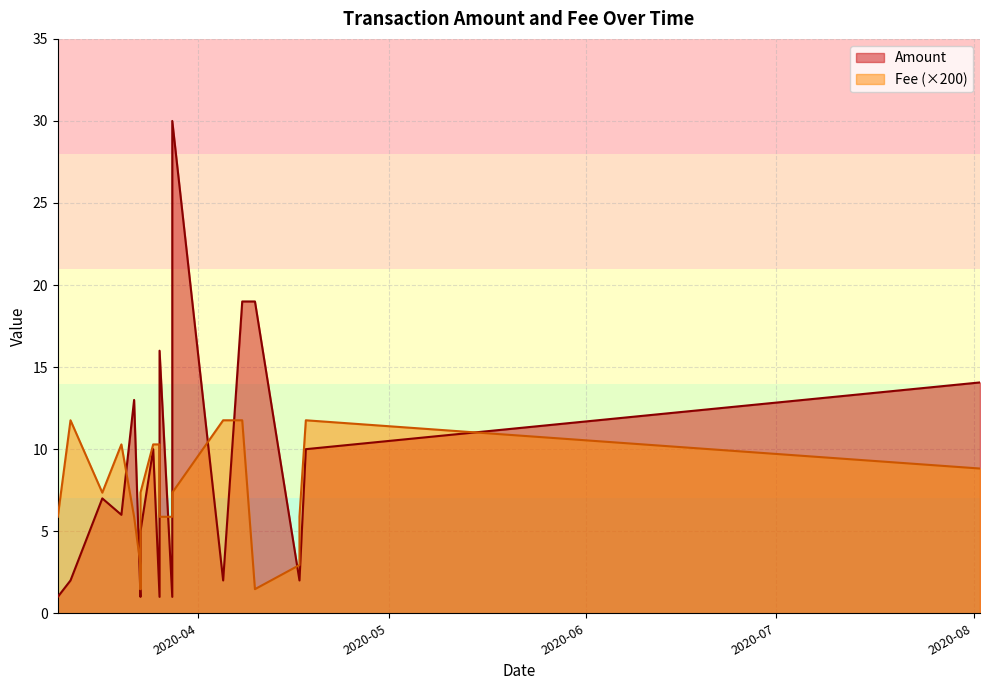

In Fee, how many points are lower than both neighbors (excluding endpoints)?

7